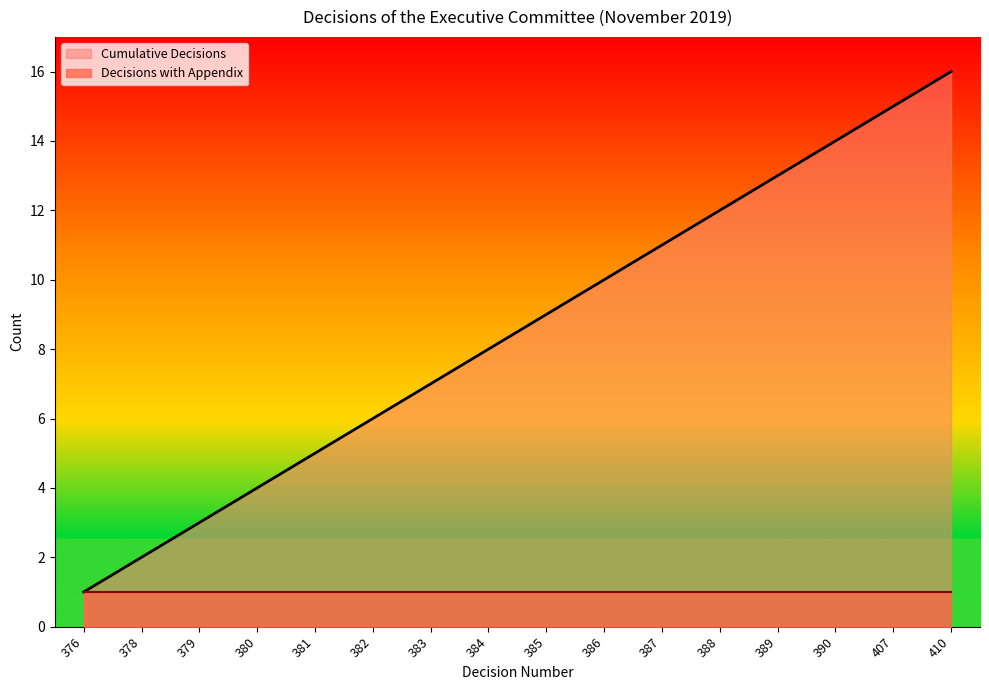

Does the chart have visible grid lines?

No